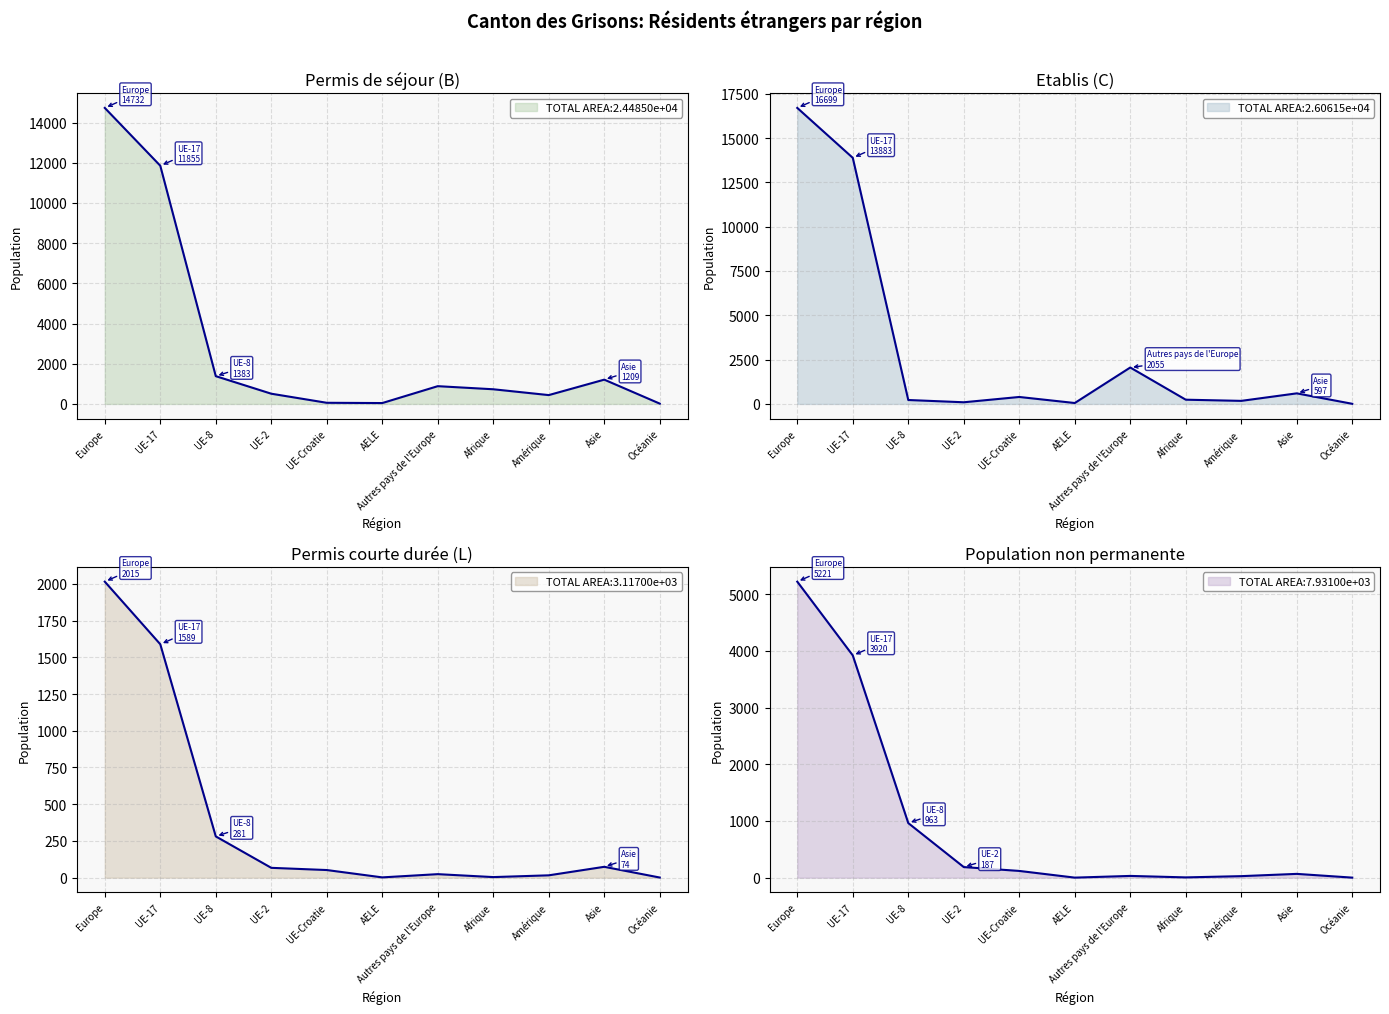

Where does the Pop. non permanente Total series first go above 67?

Europe